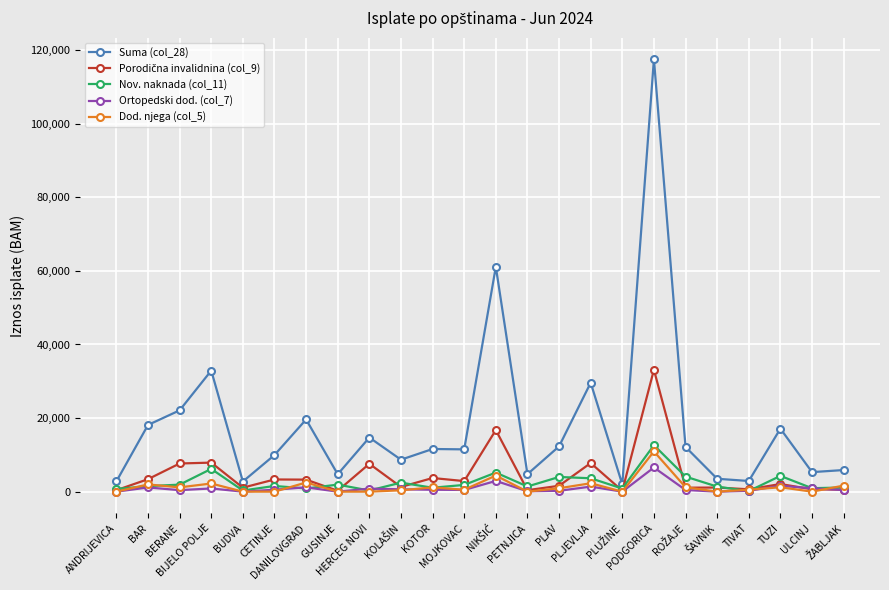

How many data points in Nov. naknada (col_11) are above 1543?

12